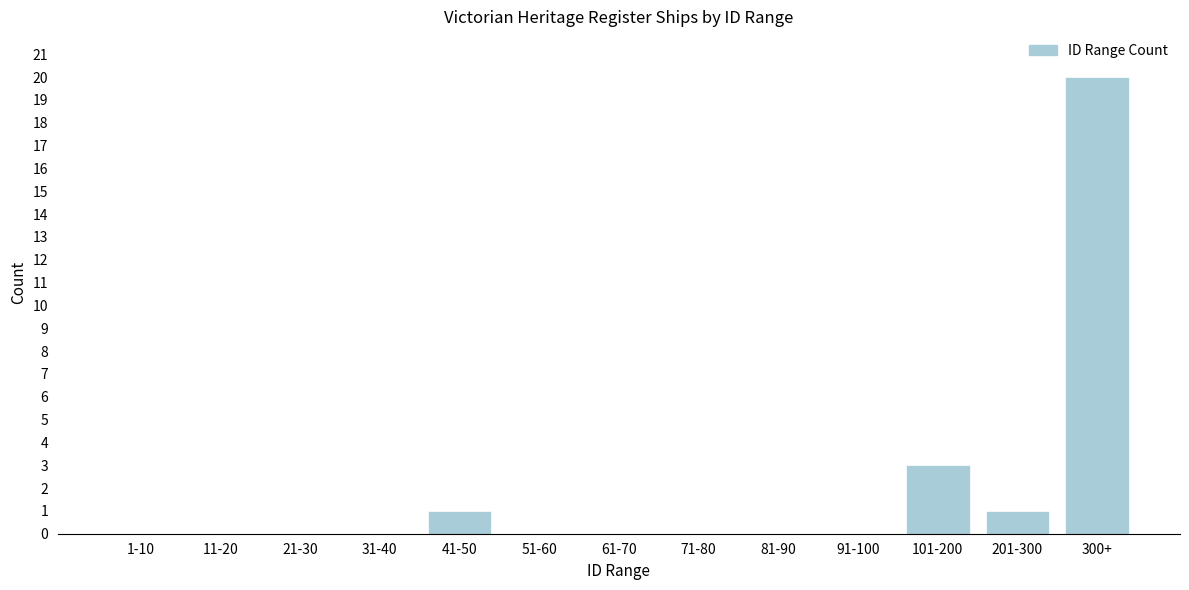

Reading left to right, list all the values displayed in this chart.

1-10=0	11-20=0	21-30=0	31-40=0	41-50=1	51-60=0	61-70=0	71-80=0	81-90=0	91-100=0	101-200=3	201-300=1	300+=20